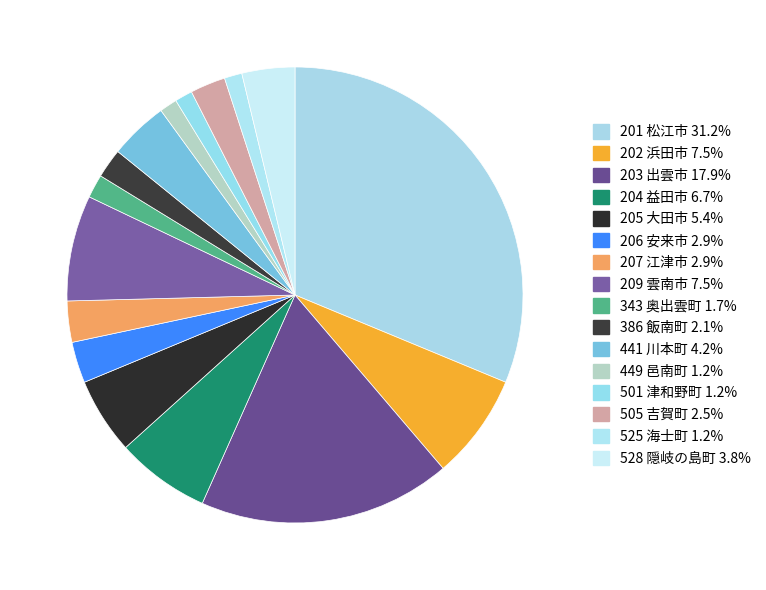

Does any single category account for the majority?

No